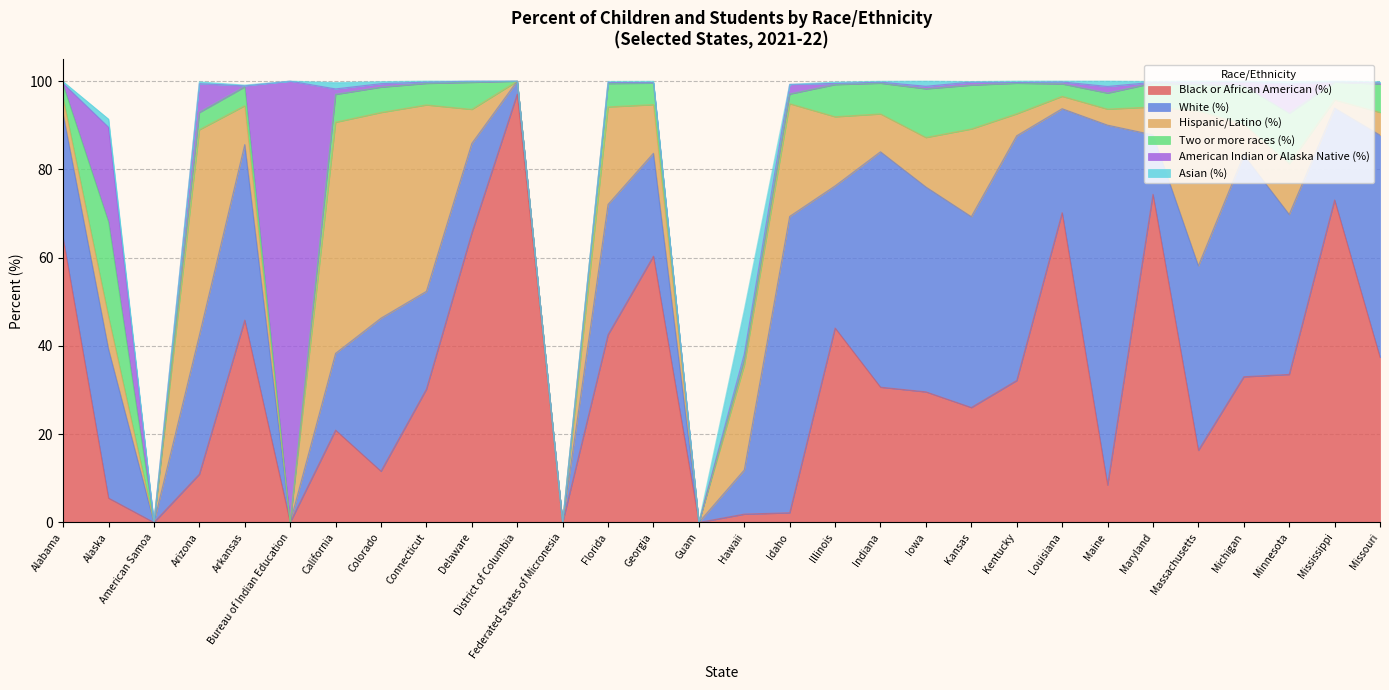

In American Indian or Alaska Native (%), how many points are lower than both neighbors (excluding endpoints)?

7